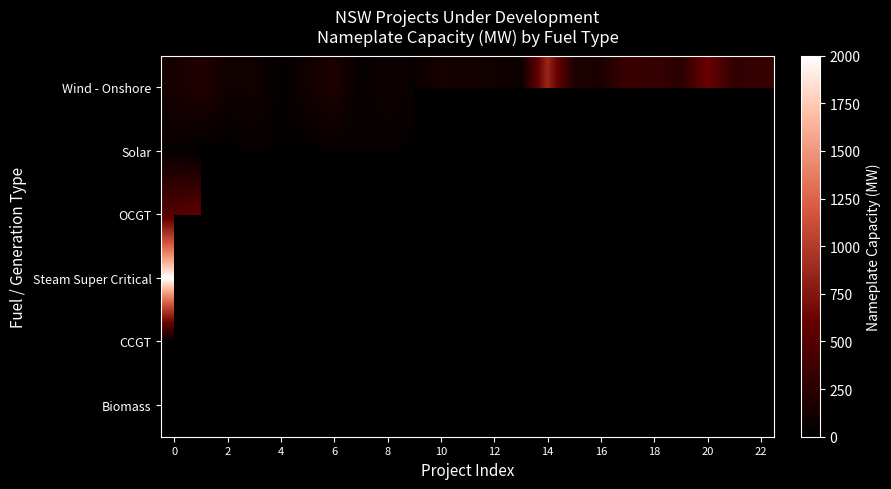

At 4, list the series in order from largest to smallest.

Wind - Onshore, Solar, OCGT, Steam Super Critical, CCGT, Biomass